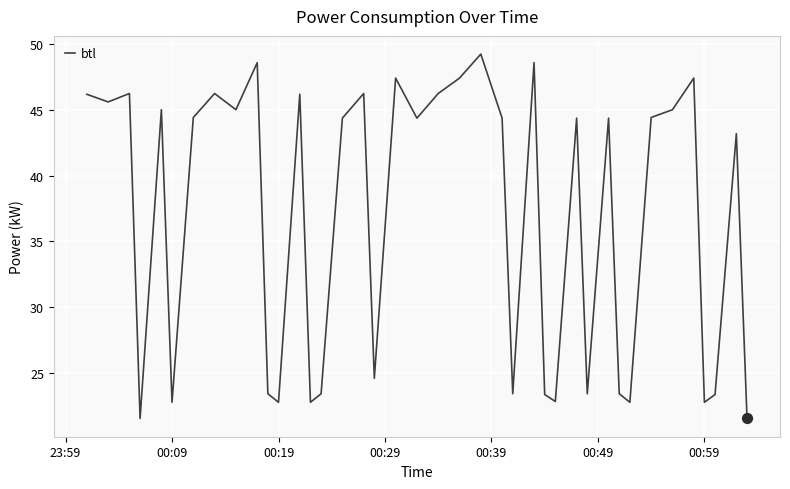

What is the minimum value shown in the chart?

21.6